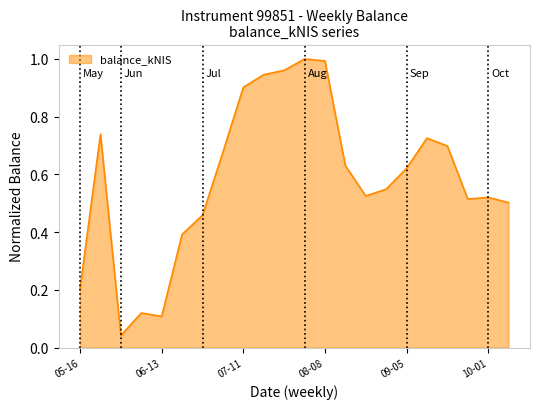

Does the chart display data point markers on the line(s)?

No